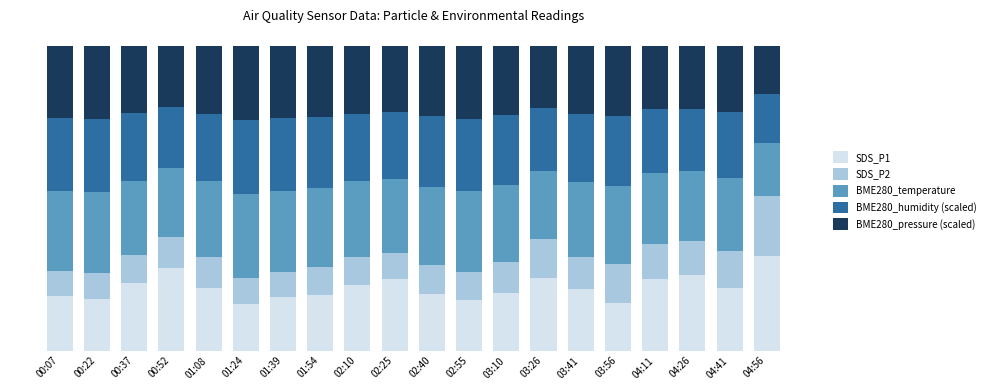

Does the chart contain stacked bars?

Yes